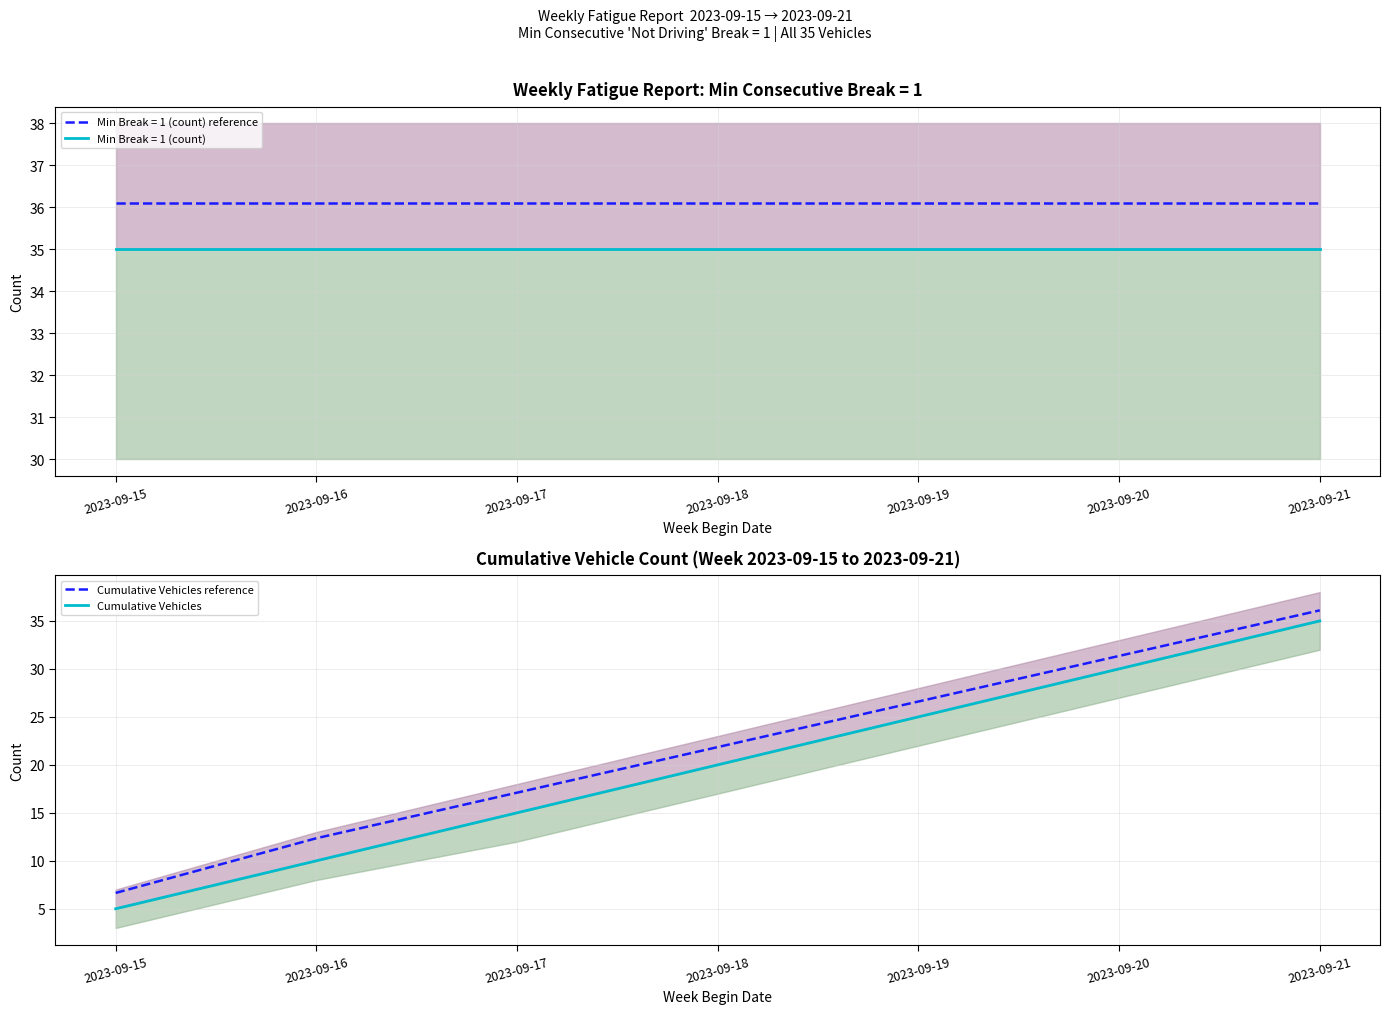

True or false: Cumulative Vehicles reference has a value of 6.3 at 2023-09-17.

False